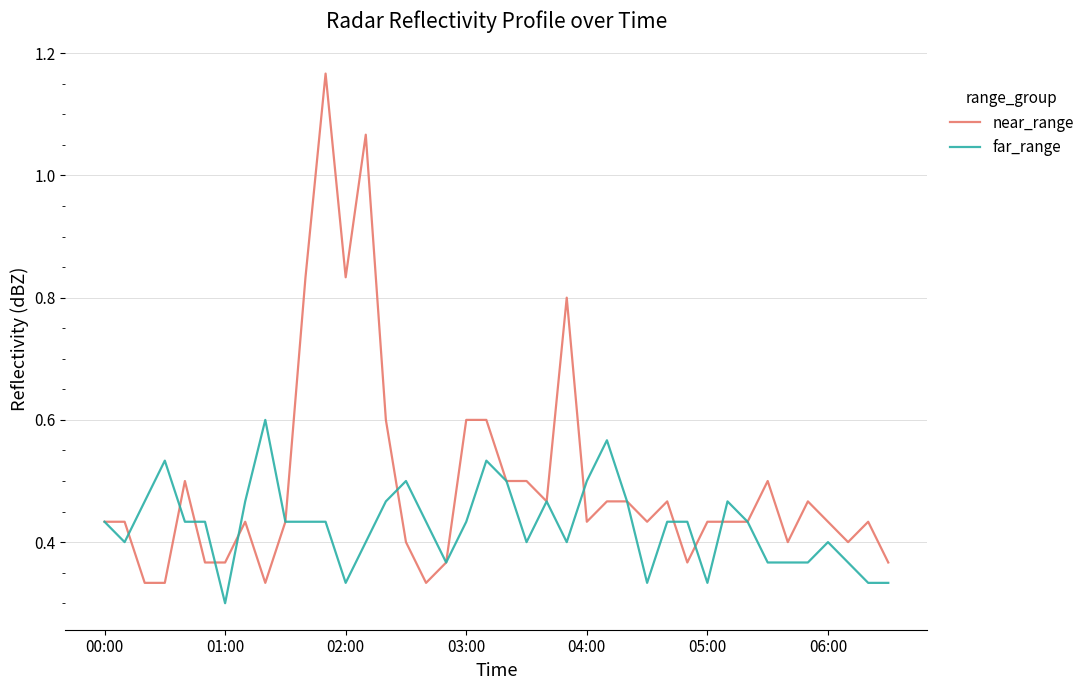

Which series has the largest total across all categories?

near_range